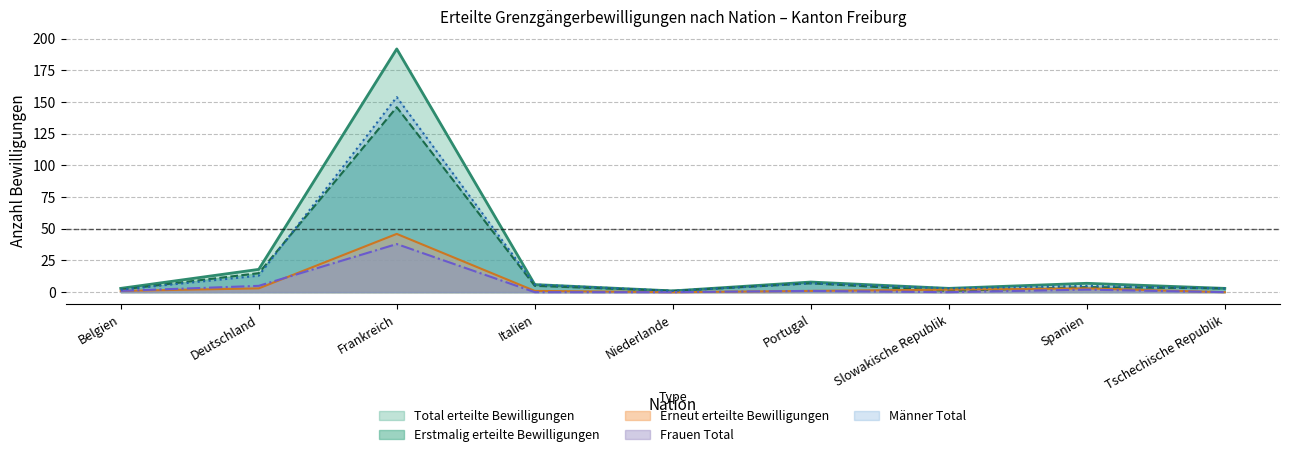

Does the chart display data point markers on the line(s)?

No